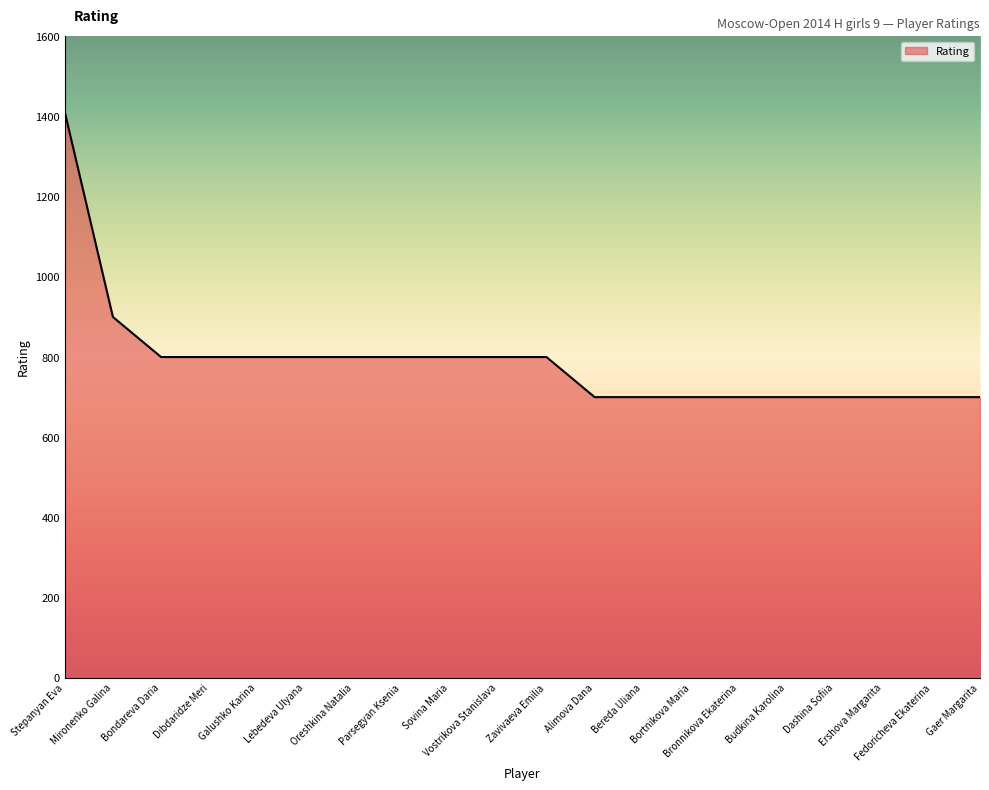

What is the difference between the values at Parsegyan Ksenia and Alimova Dana?

100